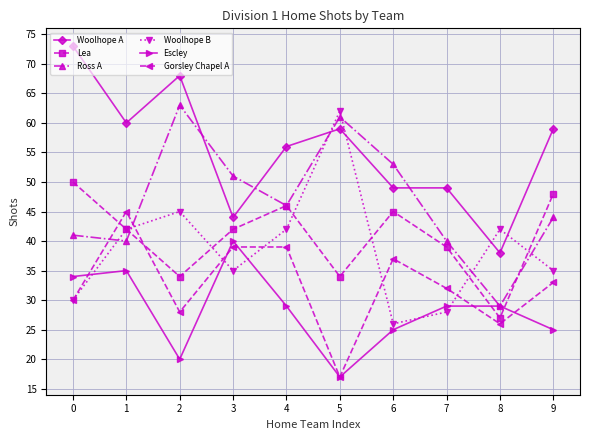

How many values in the Ross A series are below 46?

5